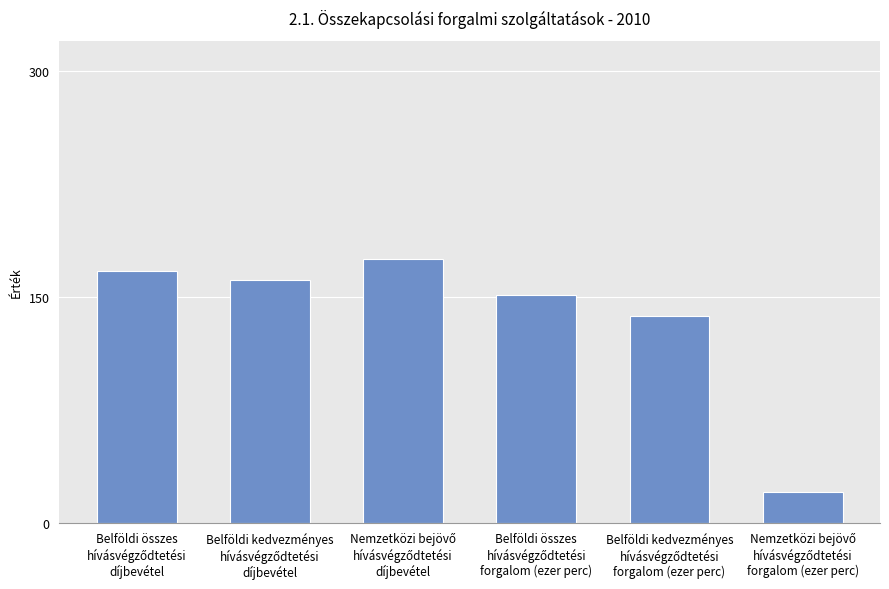

What is the minimum value shown in the chart?

20